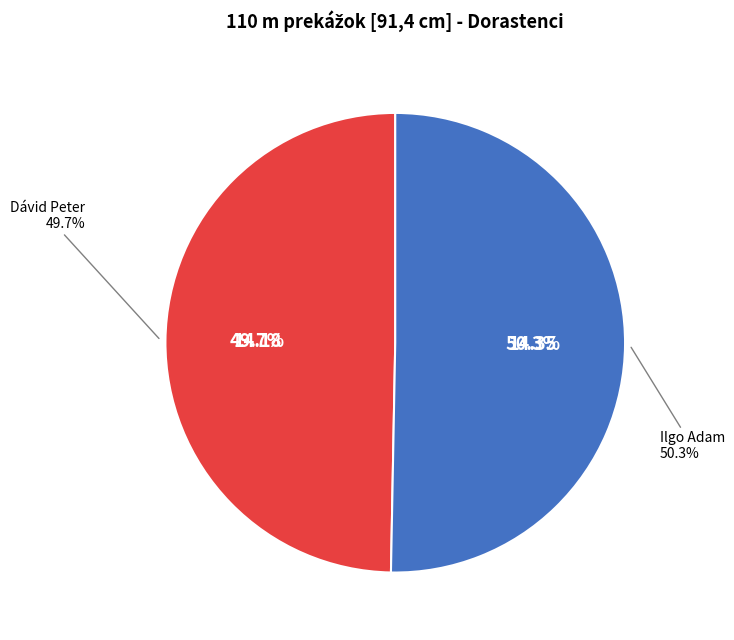

Which slice is the largest?

Ilgo Adam